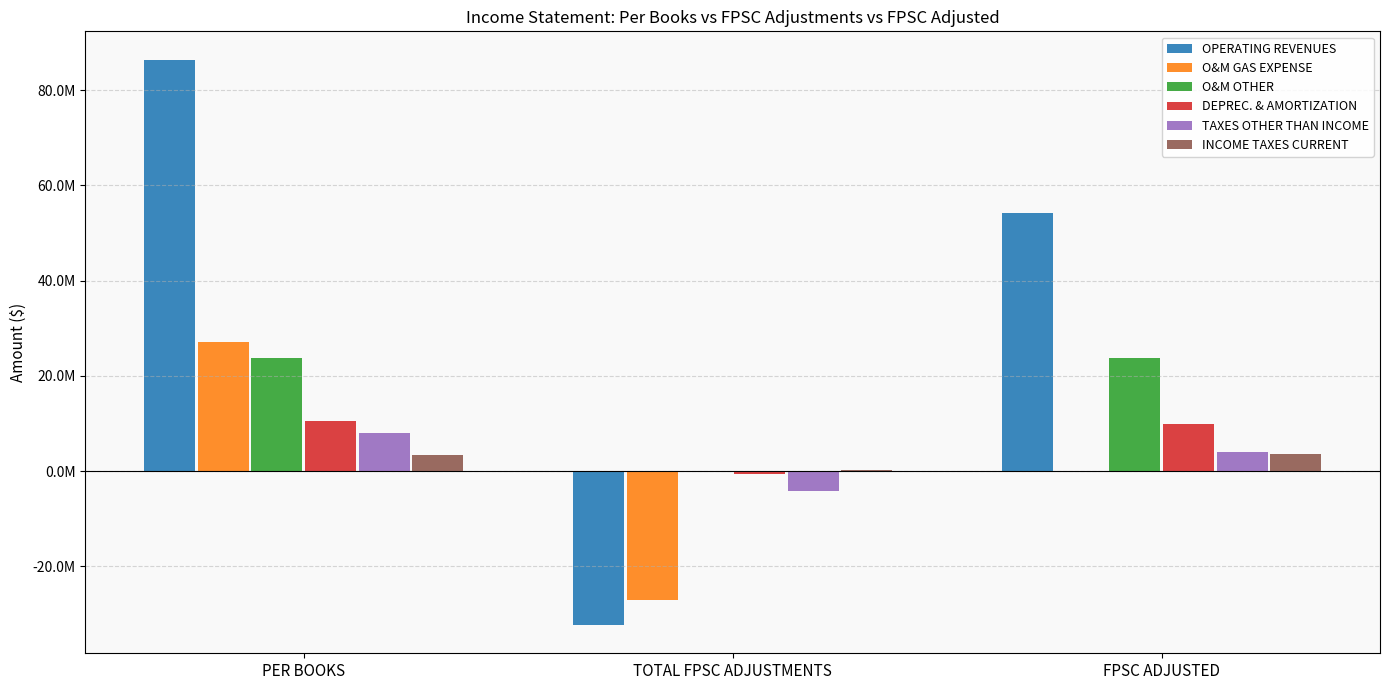

Does the chart contain stacked bars?

No